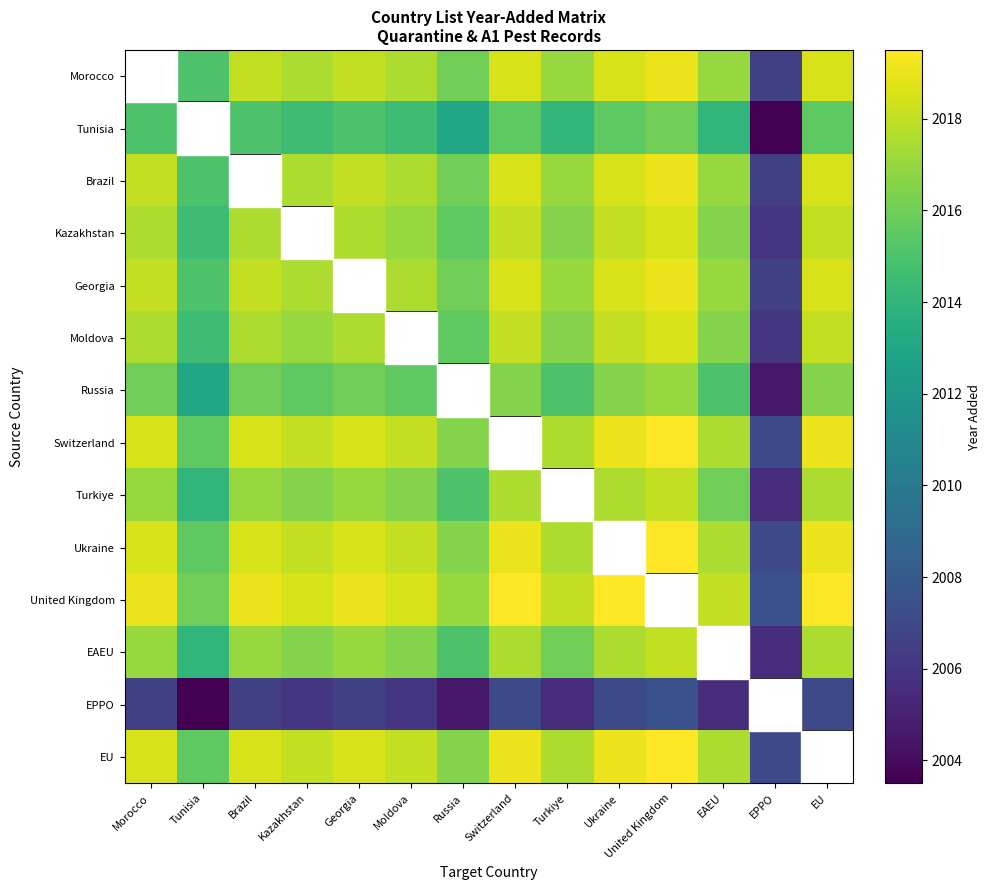

Rank the series at Georgia from lowest to highest value.

EPPO, Tunisia, Russia, Turkiye, EAEU, Kazakhstan, Moldova, Morocco, Brazil, Georgia, Switzerland, Ukraine, EU, United Kingdom